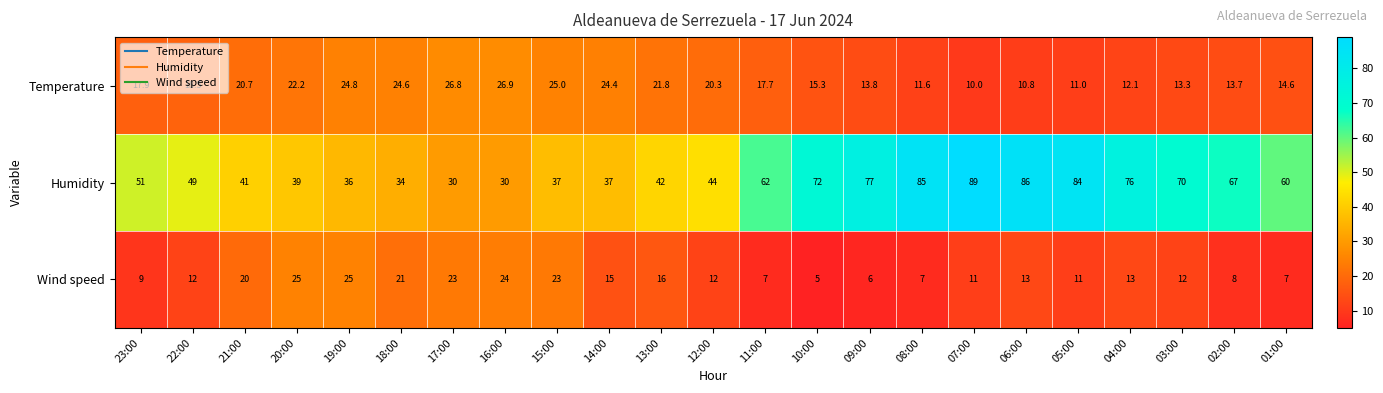

How many distinct data groups are displayed?

3